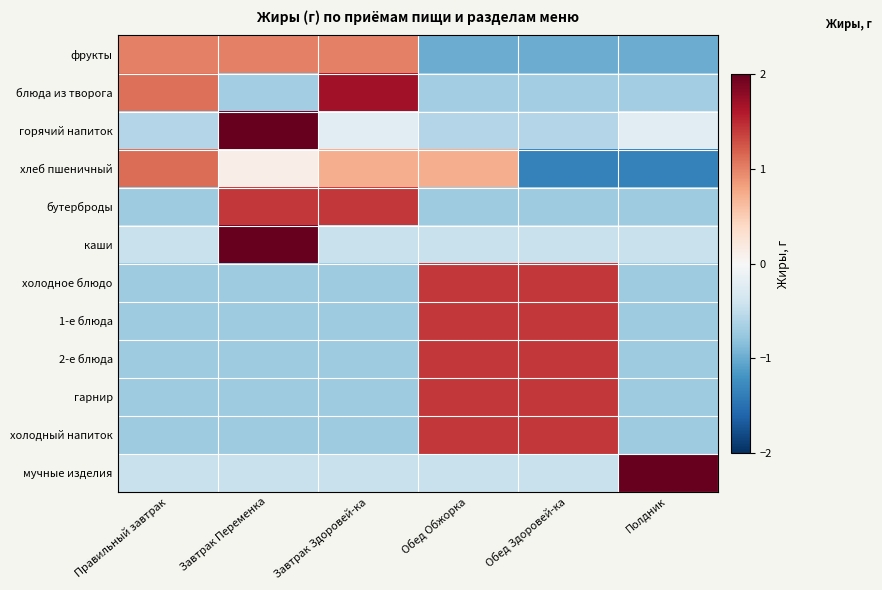

Reading left to right, extract all data points from this chart.

фрукты: Правильный завтрак=1.0	Завтрак Переменка=1.0	Завтрак Здоровей-ка=1.0	Обед Обжорка=-1.0	Обед Здоровей-ка=-1.0	Полдник=-1.0
блюда из творога: Правильный завтрак=1.1	Завтрак Переменка=-0.7	Завтрак Здоровей-ка=1.7	Обед Обжорка=-0.7	Обед Здоровей-ка=-0.7	Полдник=-0.7
горячий напиток: Правильный завтрак=-0.6	Завтрак Переменка=2.2	Завтрак Здоровей-ка=-0.2	Обед Обжорка=-0.6	Обед Здоровей-ка=-0.6	Полдник=-0.2
хлеб пшеничный: Правильный завтрак=1.1	Завтрак Переменка=0.1	Завтрак Здоровей-ка=0.7	Обед Обжорка=0.7	Обед Здоровей-ка=-1.4	Полдник=-1.4
бутерброды: Правильный завтрак=-0.7	Завтрак Переменка=1.4	Завтрак Здоровей-ка=1.4	Обед Обжорка=-0.7	Обед Здоровей-ка=-0.7	Полдник=-0.7
каши: Правильный завтрак=-0.4	Завтрак Переменка=2.2	Завтрак Здоровей-ка=-0.4	Обед Обжорка=-0.4	Обед Здоровей-ка=-0.4	Полдник=-0.4
холодное блюдо: Правильный завтрак=-0.7	Завтрак Переменка=-0.7	Завтрак Здоровей-ка=-0.7	Обед Обжорка=1.4	Обед Здоровей-ка=1.4	Полдник=-0.7
1-е блюда: Правильный завтрак=-0.7	Завтрак Переменка=-0.7	Завтрак Здоровей-ка=-0.7	Обед Обжорка=1.4	Обед Здоровей-ка=1.4	Полдник=-0.7
2-е блюда: Правильный завтрак=-0.7	Завтрак Переменка=-0.7	Завтрак Здоровей-ка=-0.7	Обед Обжорка=1.4	Обед Здоровей-ка=1.4	Полдник=-0.7
гарнир: Правильный завтрак=-0.7	Завтрак Переменка=-0.7	Завтрак Здоровей-ка=-0.7	Обед Обжорка=1.4	Обед Здоровей-ка=1.4	Полдник=-0.7
холодный напиток: Правильный завтрак=-0.7	Завтрак Переменка=-0.7	Завтрак Здоровей-ка=-0.7	Обед Обжорка=1.4	Обед Здоровей-ка=1.4	Полдник=-0.7
мучные изделия: Правильный завтрак=-0.4	Завтрак Переменка=-0.4	Завтрак Здоровей-ка=-0.4	Обед Обжорка=-0.4	Обед Здоровей-ка=-0.4	Полдник=2.2